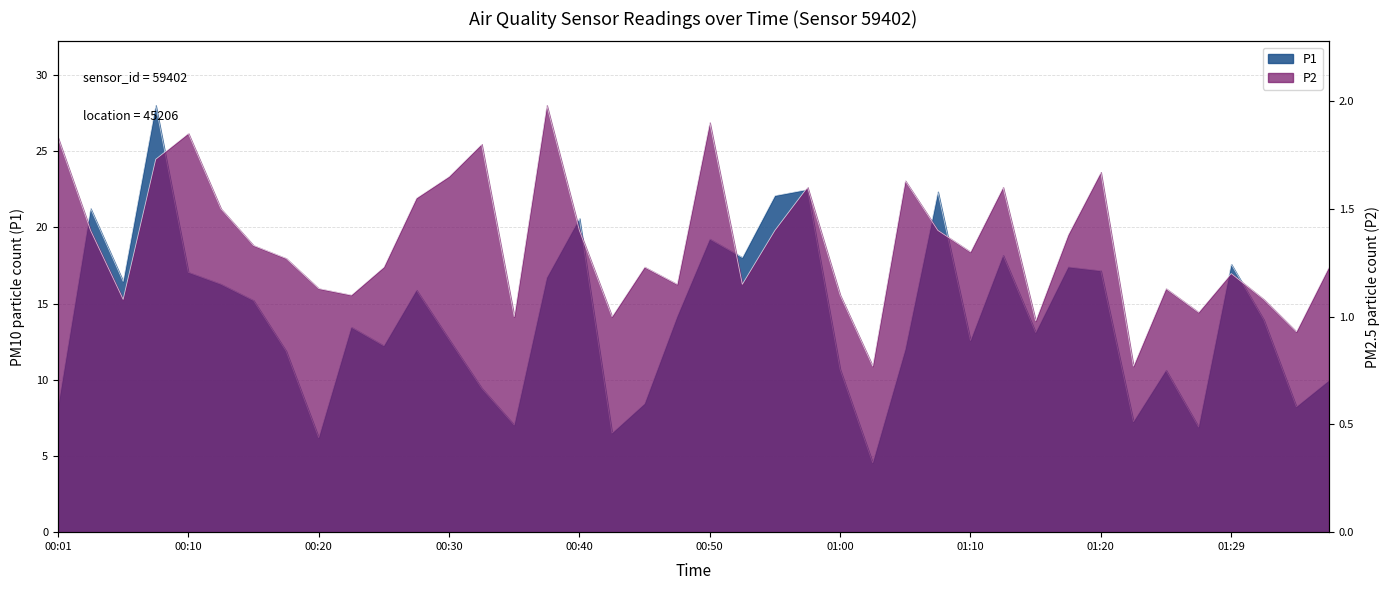

Which has a higher value, 01:27 or 01:24?

01:24